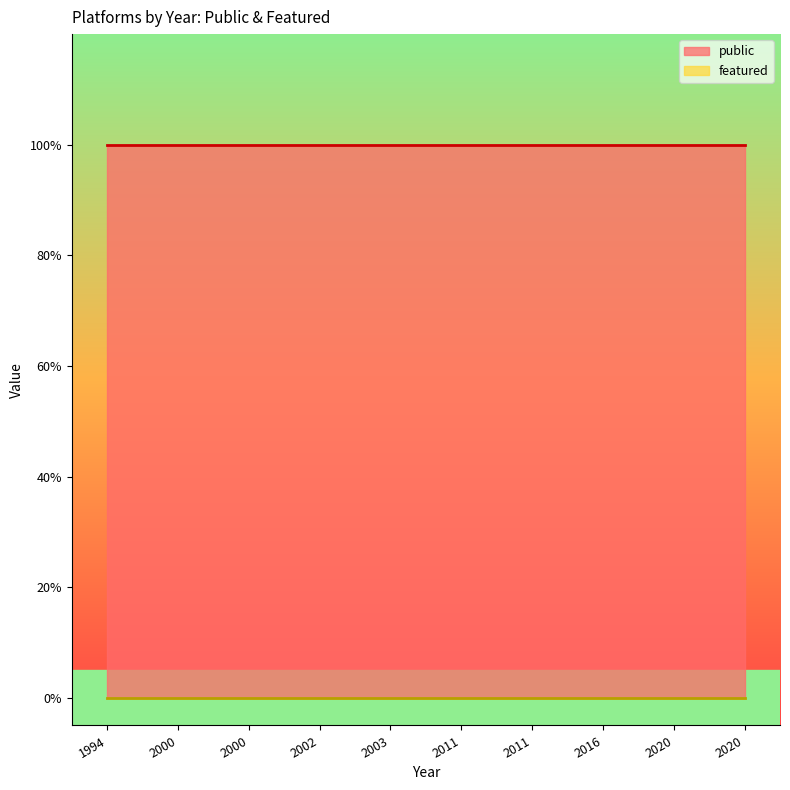

True or false: public and featured cross at least once.

False